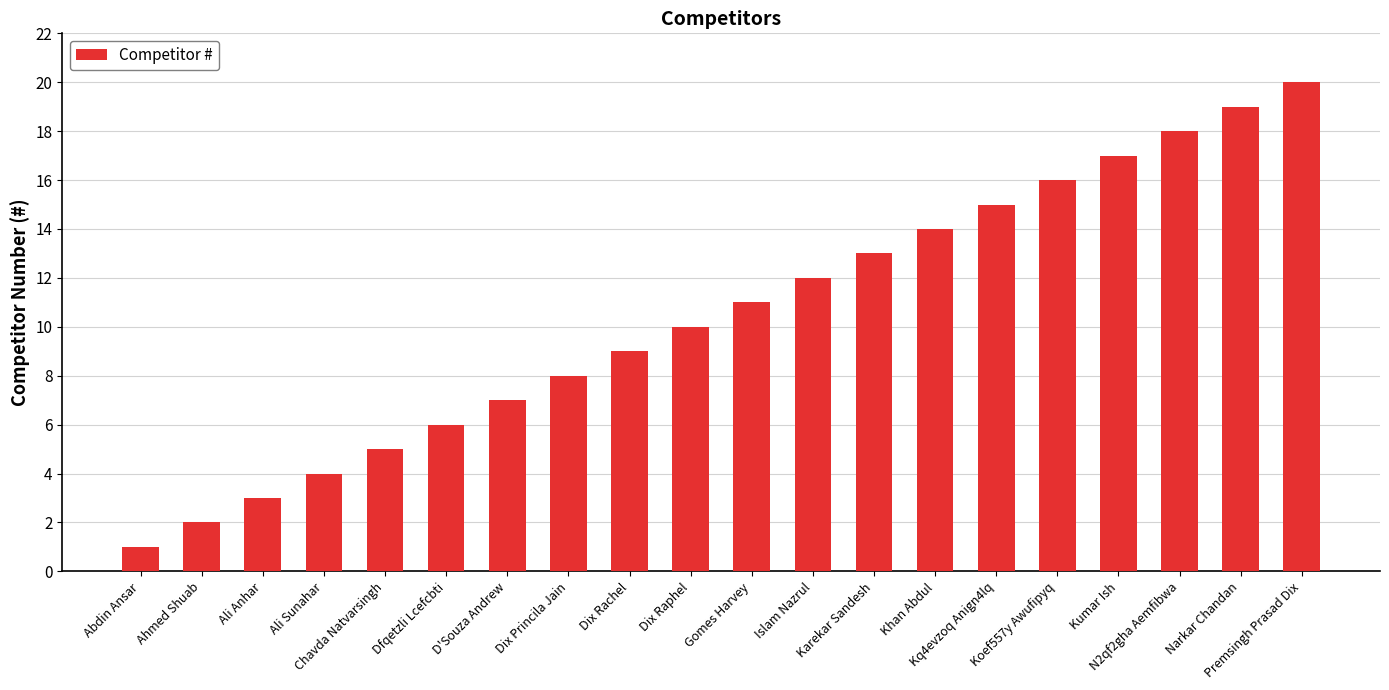

List the labels in order of value, smallest first.

Abdin Ansar, Ahmed Shuab, Ali Anhar, Ali Sunahar, Chavda Natvarsingh, Dfqetzli Lcefcbti, D'Souza Andrew, Dix Princila Jain, Dix Rachel, Dix Raphel, Gomes Harvey, Islam Nazrul, Karekar Sandesh, Khan Abdul, Kq4evzoq Anign4lq, Koef557y Awufipyq, Kumar Ish, N2qf2gha Aemfibwa, Narkar Chandan, Premsingh Prasad Dix